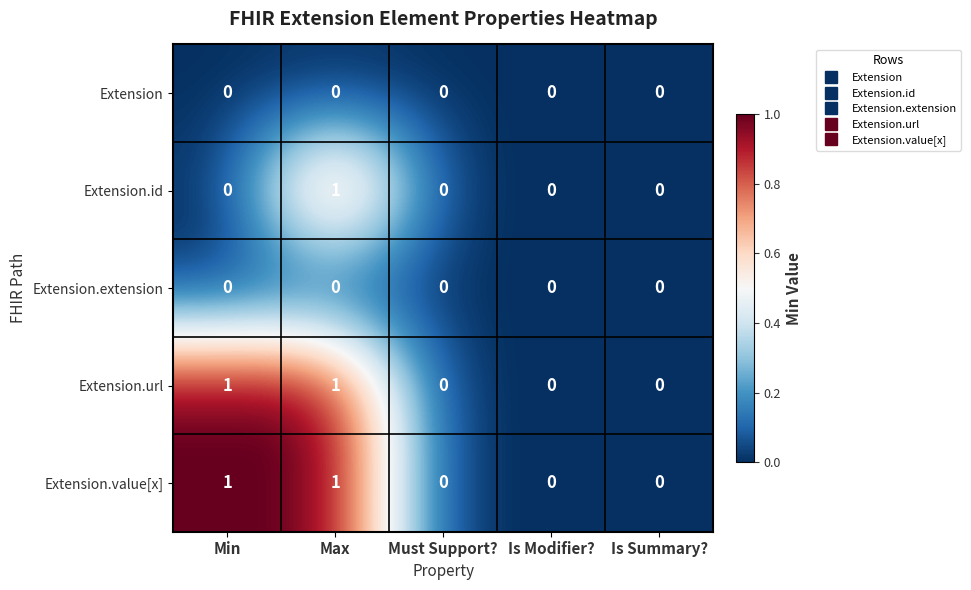

The Extension.url series shows -1 at Must Support?. True or false?

False